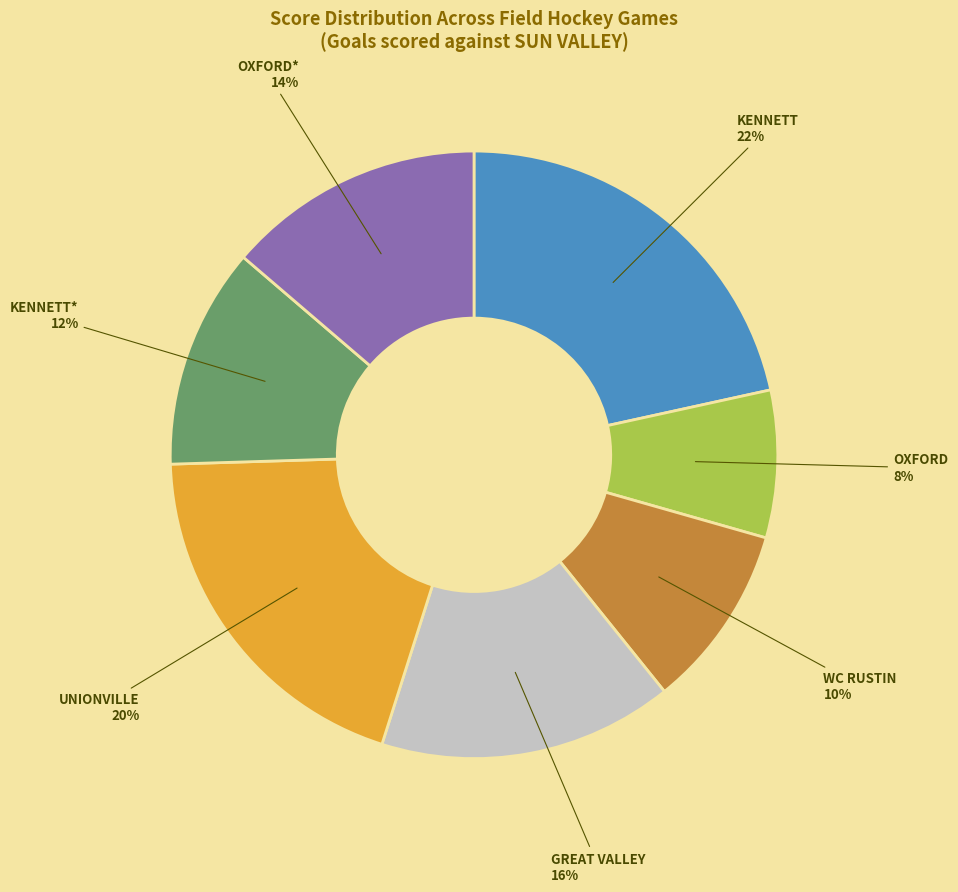

Count the number of slices in the pie.

7